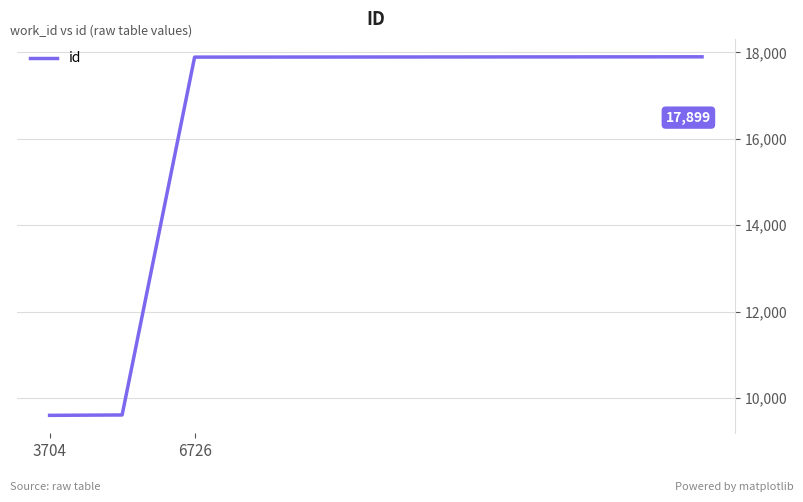

Does the chart have visible grid lines?

Yes